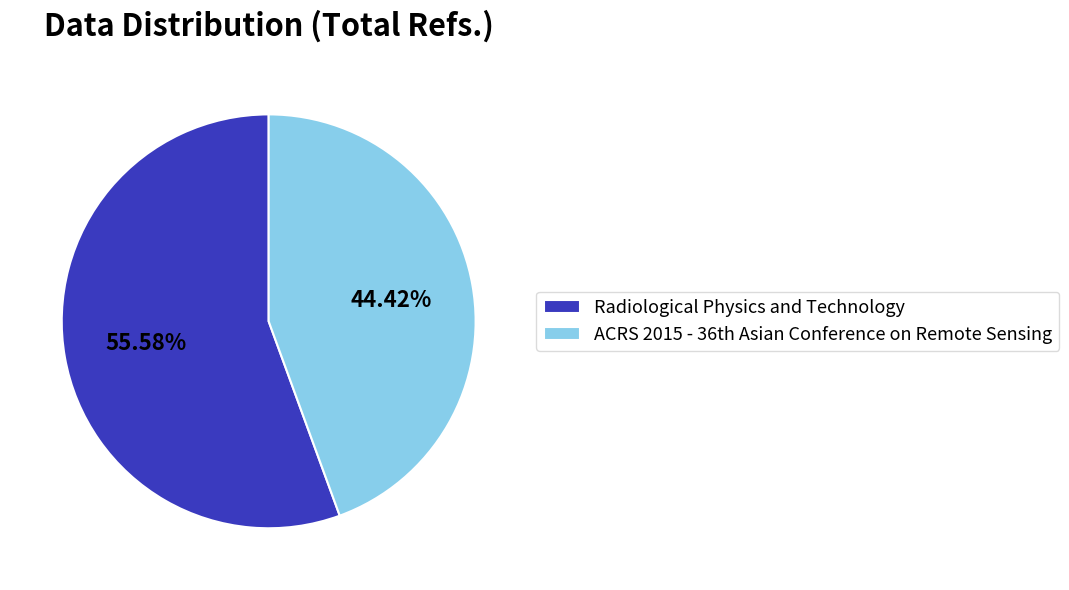

What is the largest slice in the pie chart?

Radiological Physics and Technology